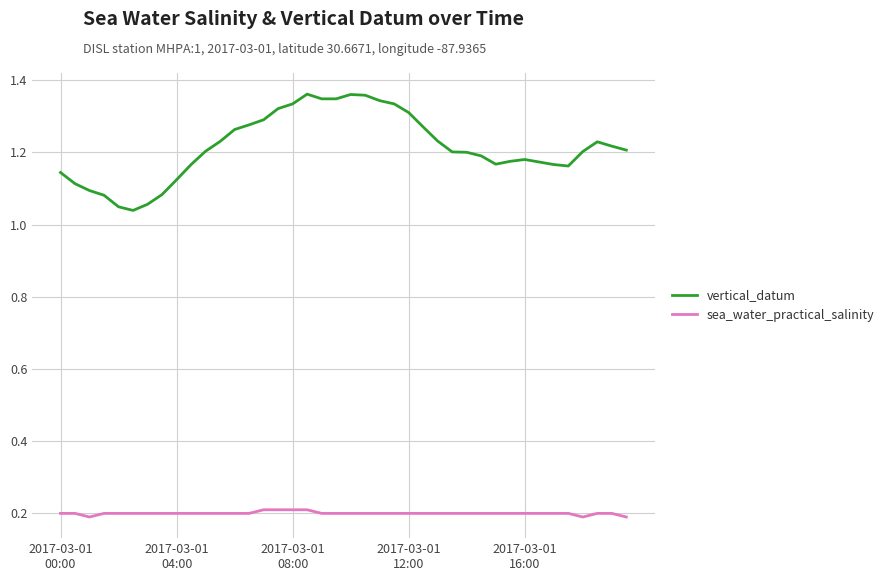

Rank the series by their maximum value, from highest to lowest.

vertical_datum, sea_water_practical_salinity